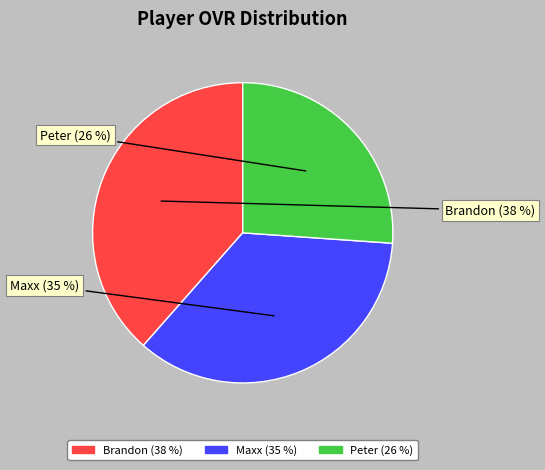

What percentage is the Maxx slice, to the nearest percent?

35%